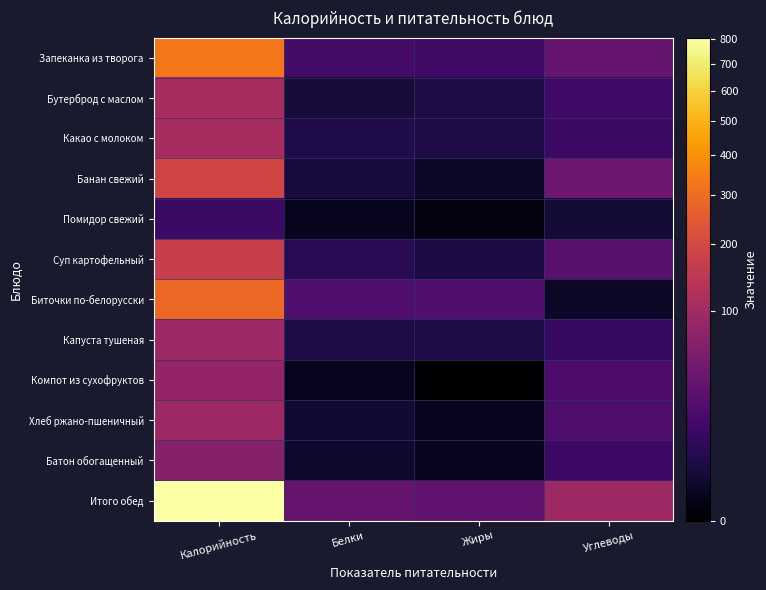

Which category has the lowest value across all series?

Жиры